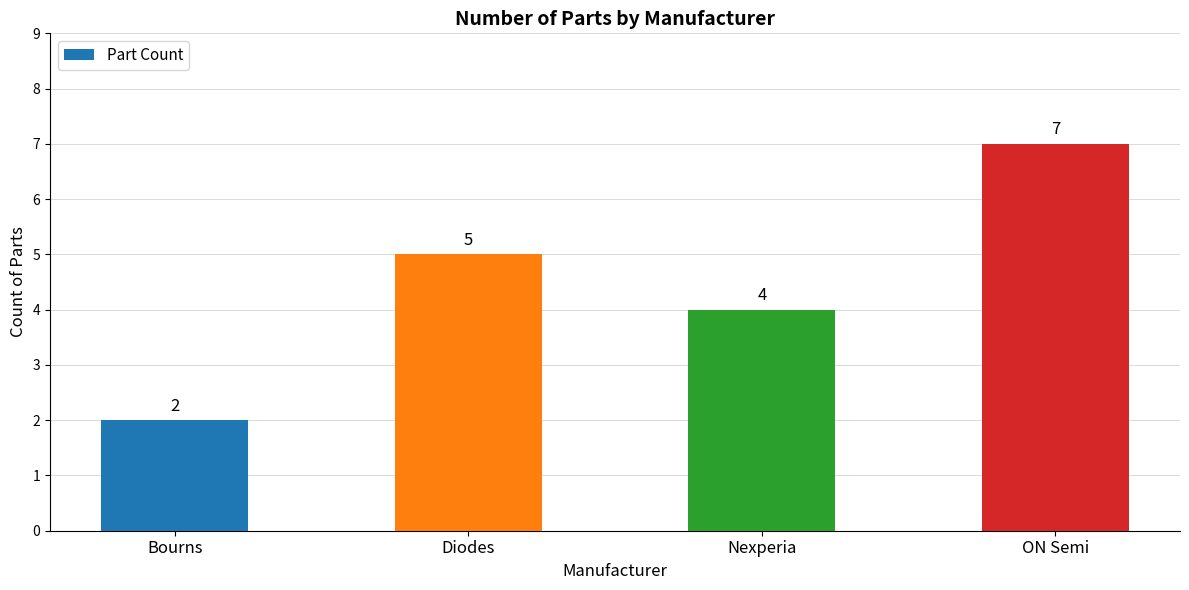

What is the value of the 2nd bar from the left?

5